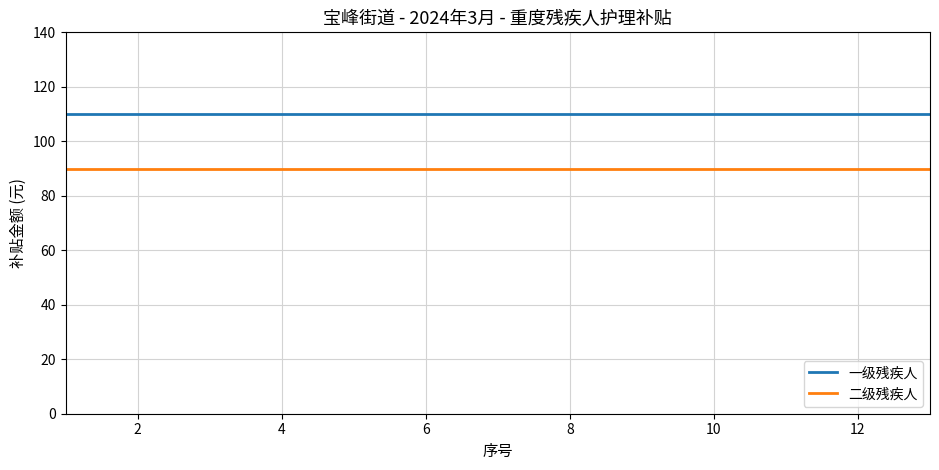

True or false: 二级残疾人 and 一级残疾人 cross at least once.

False